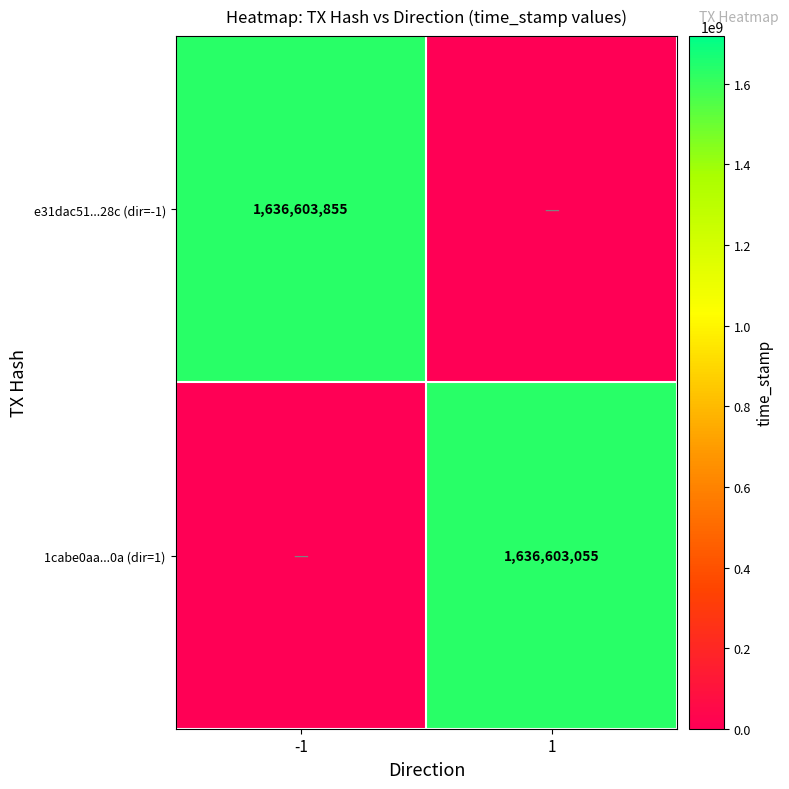

Is it true that 1cabe0aa...0a (dir=1) equals 673908724 at 1?

False